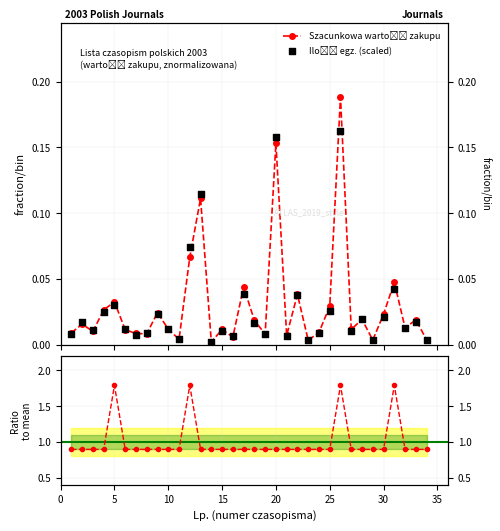

Which series has the widest spread of Y values?

Ratio to mean